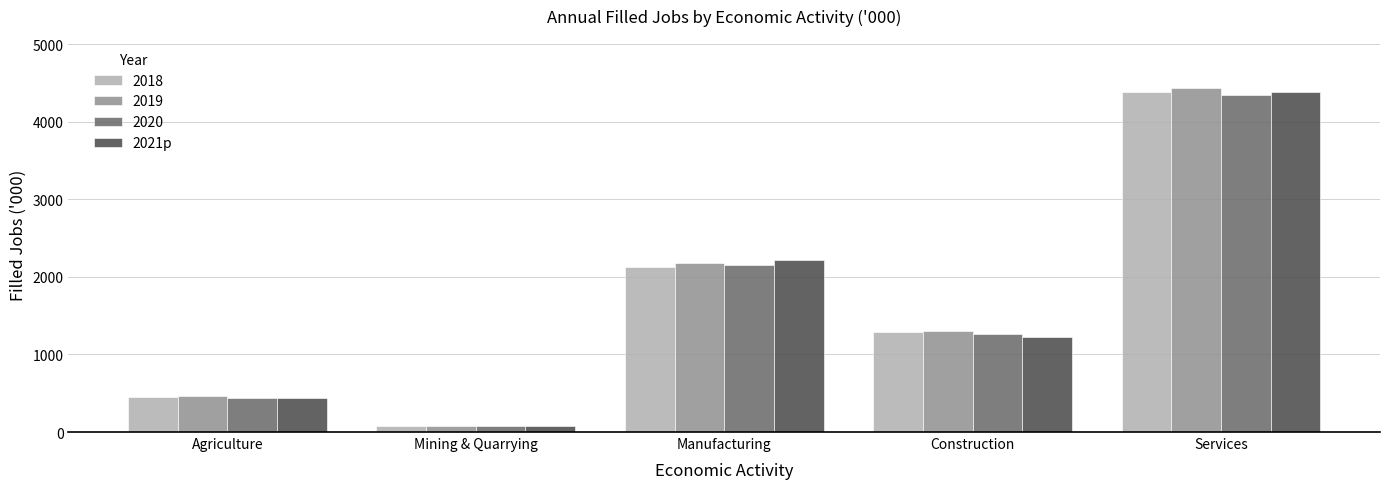

What is the difference between the maximum and minimum values in the 2019 series?

4357.8